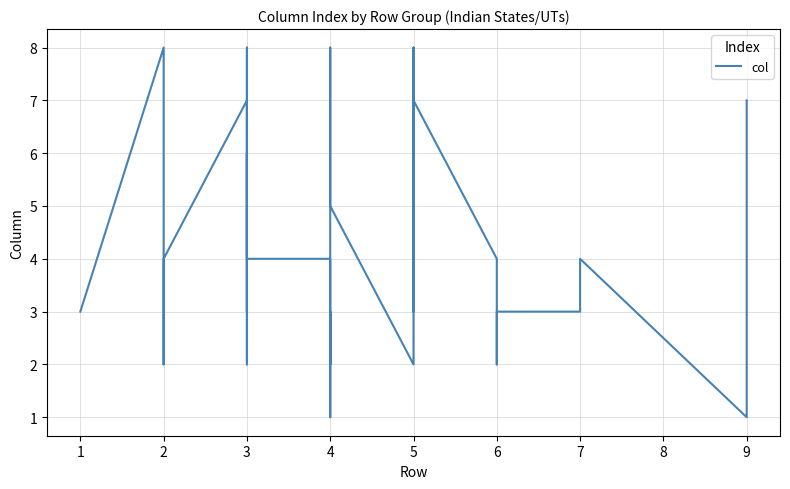

How many points are higher than both their immediate neighbors (excluding endpoints)?

9